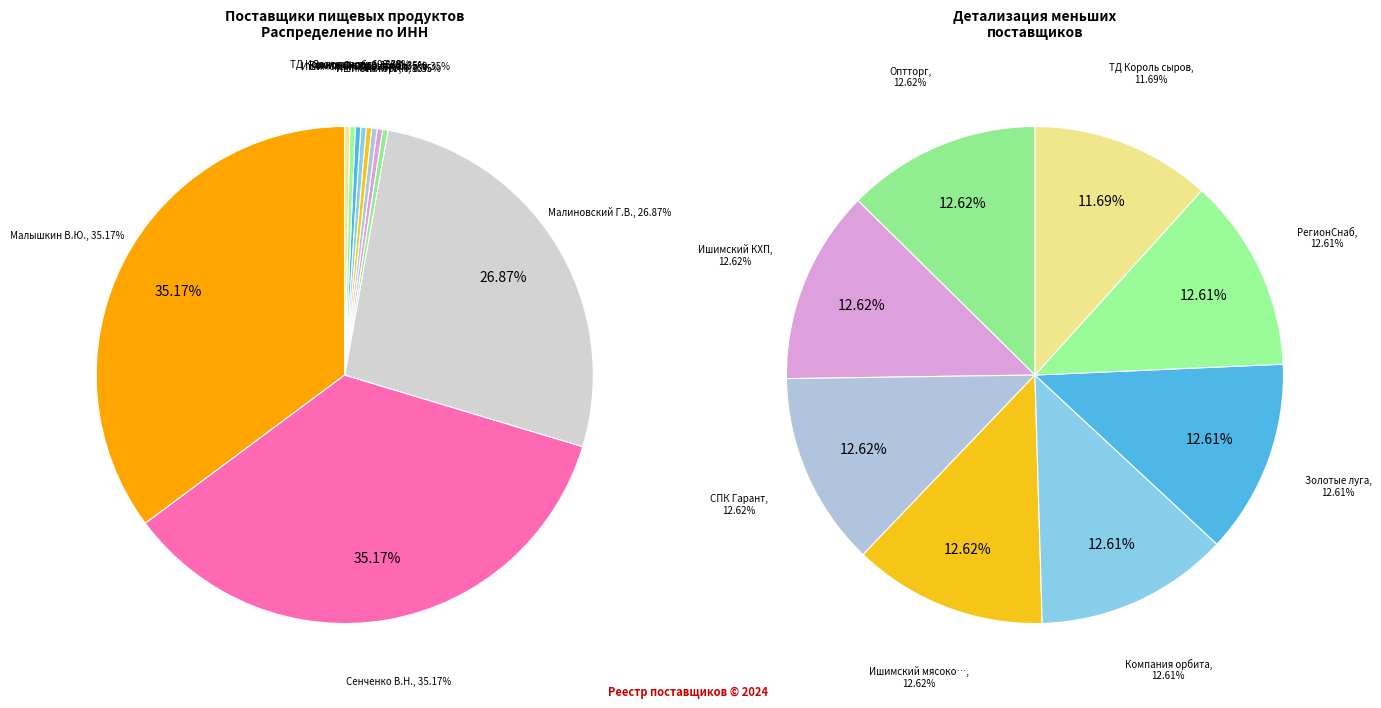

Does ООО "Оптторг" represent more than half of the total?

No